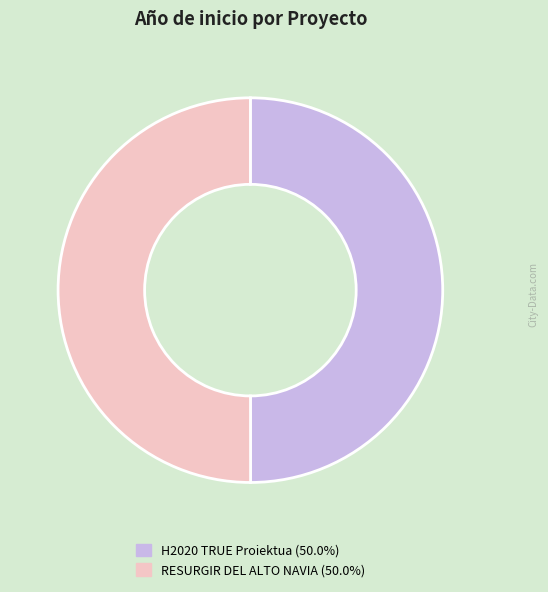

Do H2020 TRUE Proiektua (50.0%) and RESURGIR DEL ALTO NAVIA (50.0%) together represent more than half of the pie?

Yes